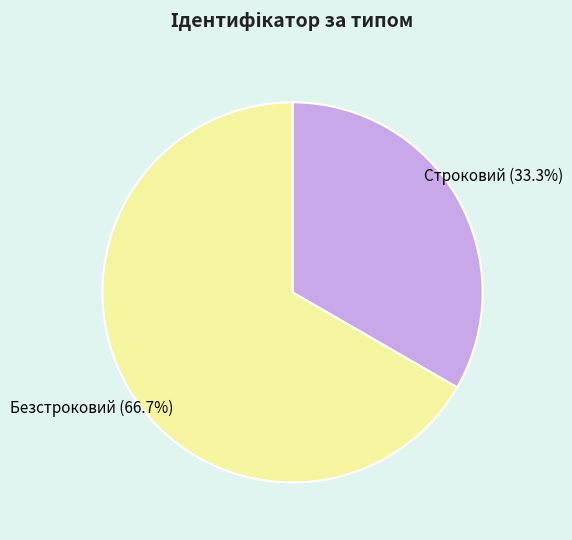

Does any single category account for the majority?

Yes